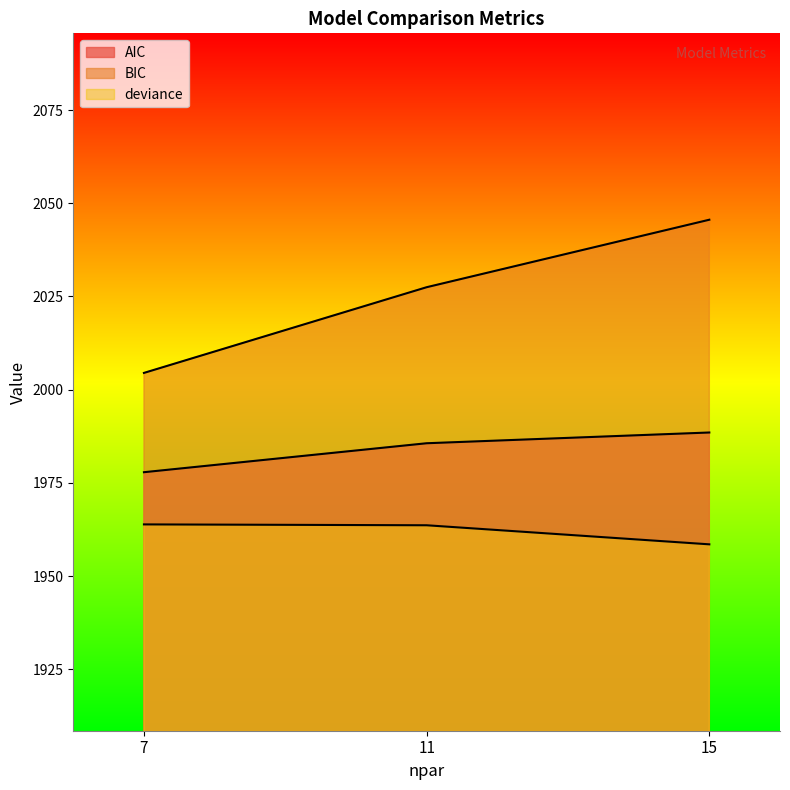

True or false: AIC has a value of 1977.9 at 7.

True